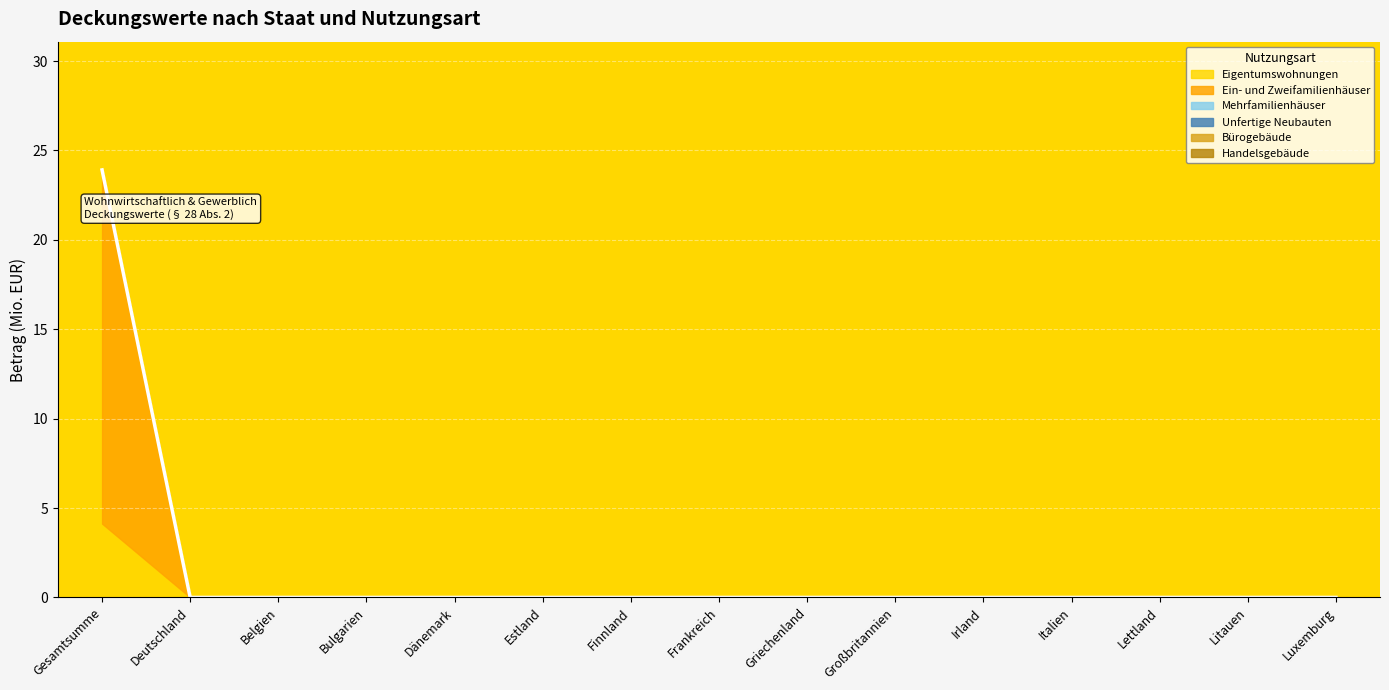

Which series has the widest spread of values?

Ein- und Zweifamilienhäuser